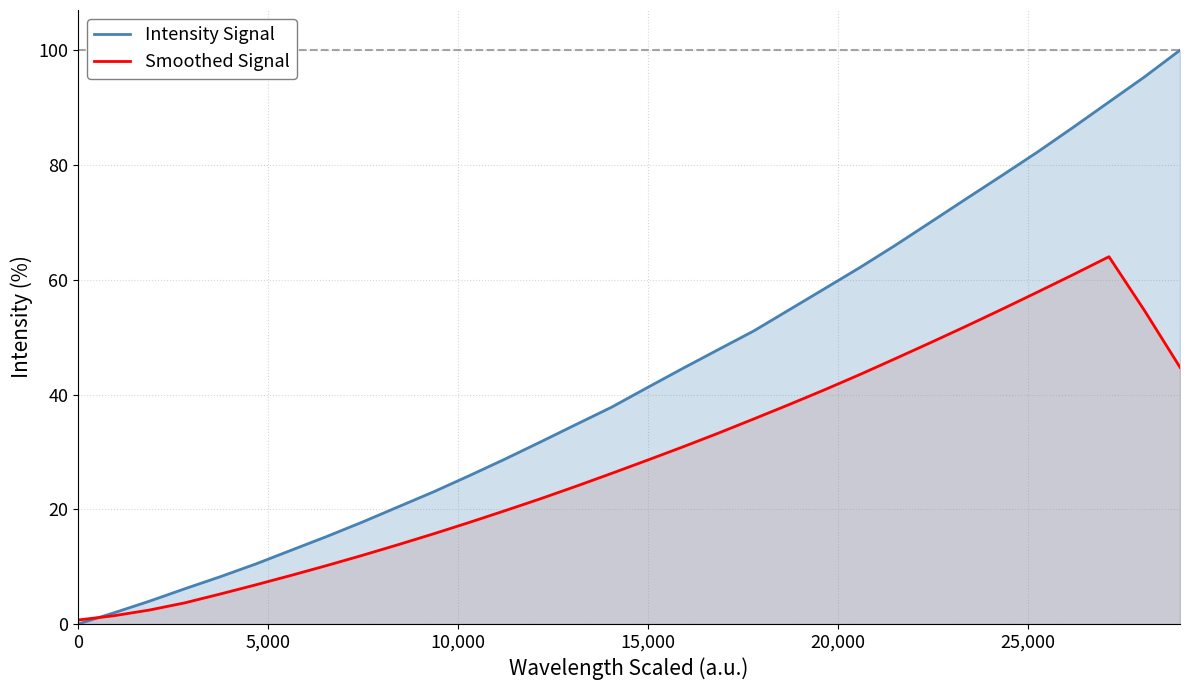

Rank the series by their average value, from lowest to highest.

Smoothed Signal, Intensity Signal